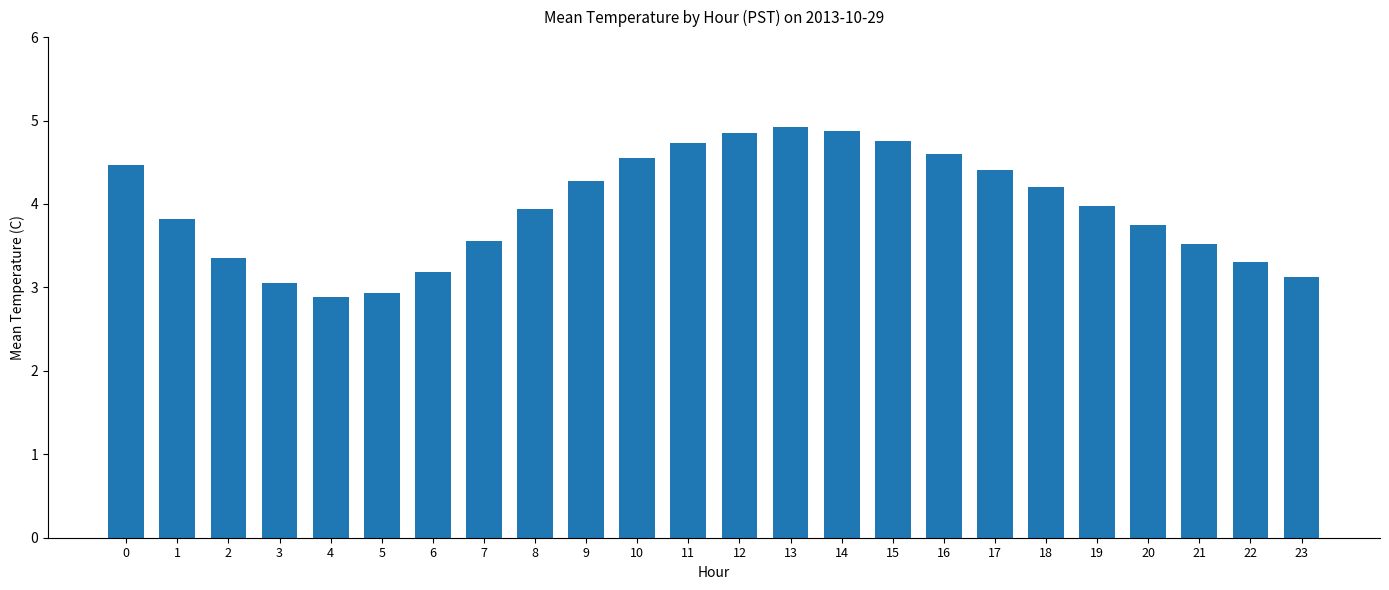

What is the value of the 21st bar from the left?

3.8